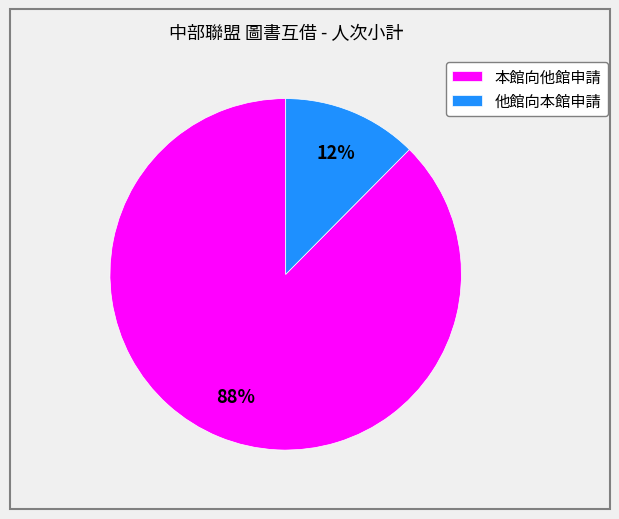

What is the smallest slice in the pie chart?

他館向本館申請